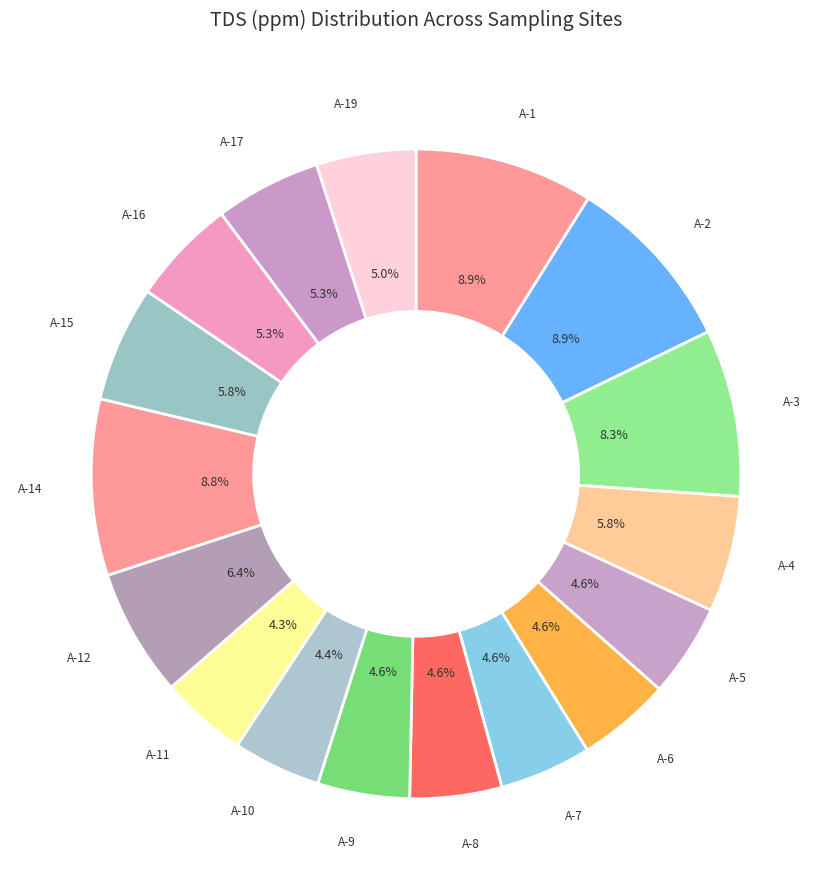

To the nearest percent, what is the difference between the largest and smallest slice percentages?

5%